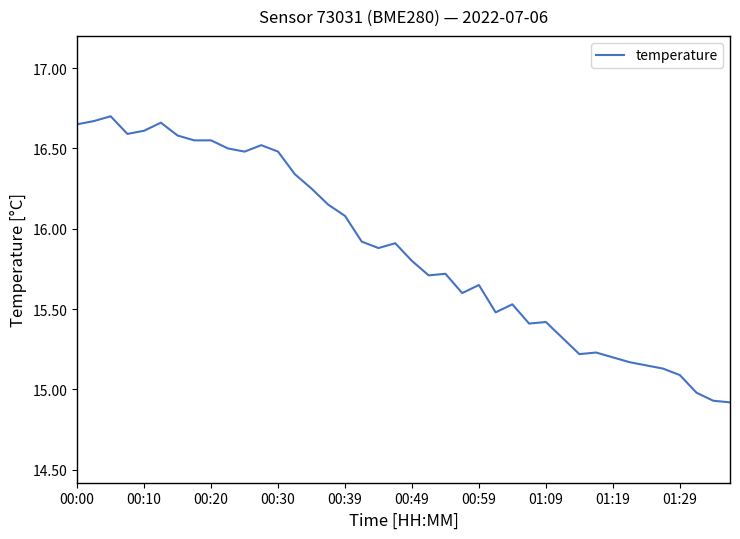

What is the difference between the maximum and minimum values?

1.8